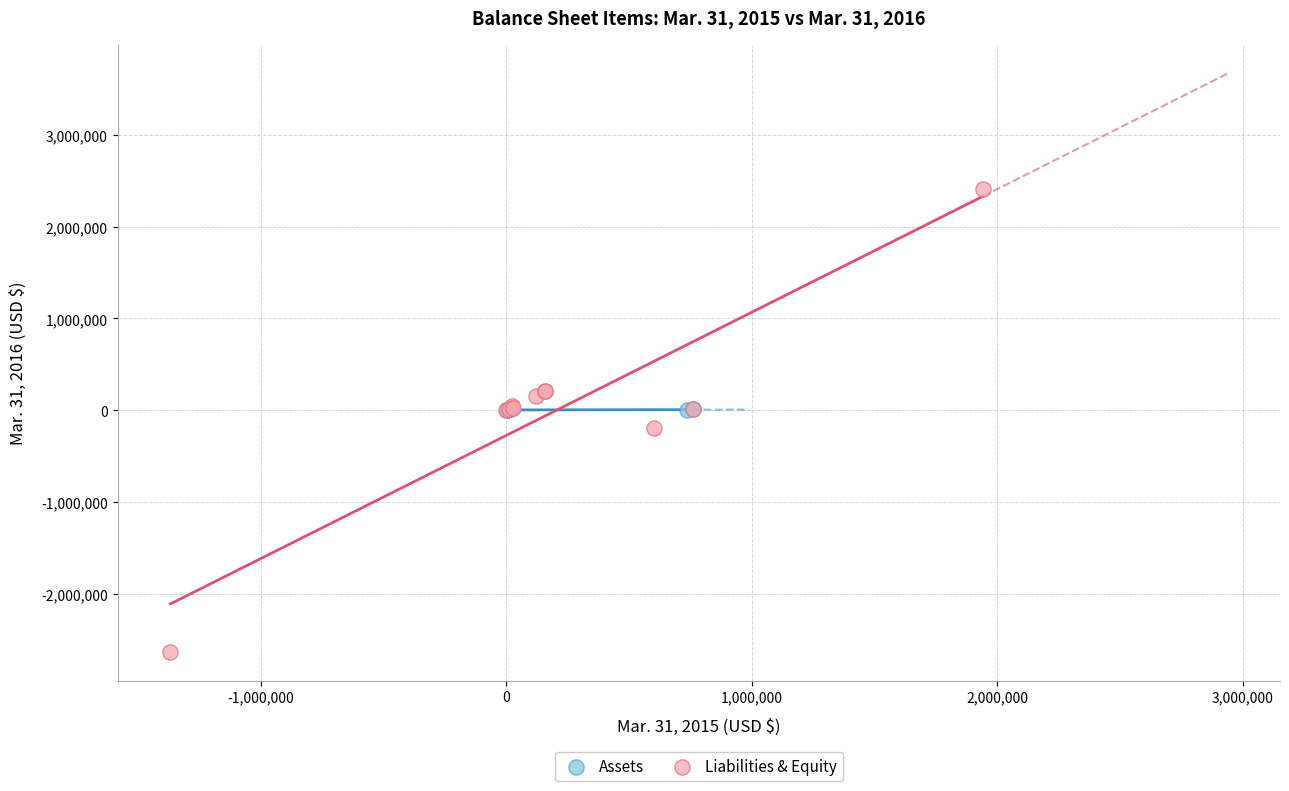

Which series reaches the maximum Y coordinate?

Liabilities & Equity